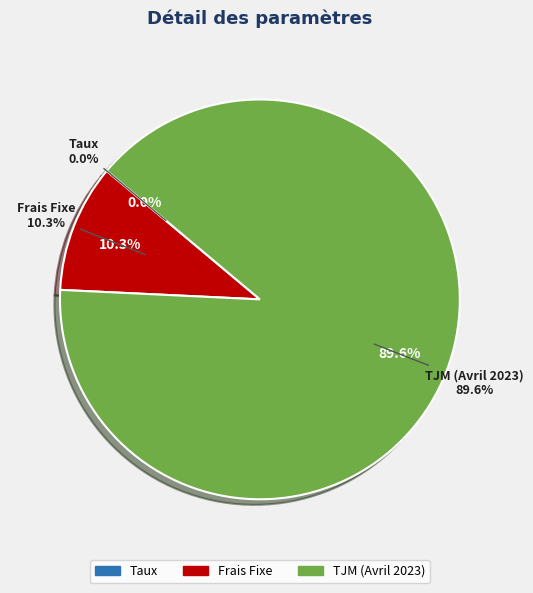

What portion of the pie excludes Taux?

100.0%